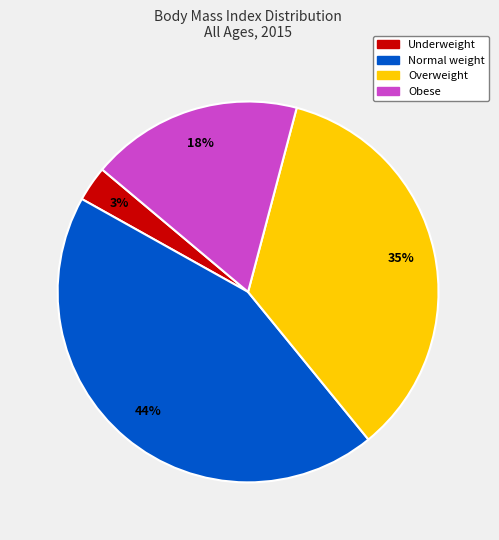

Does Underweight represent more than half of the total?

No